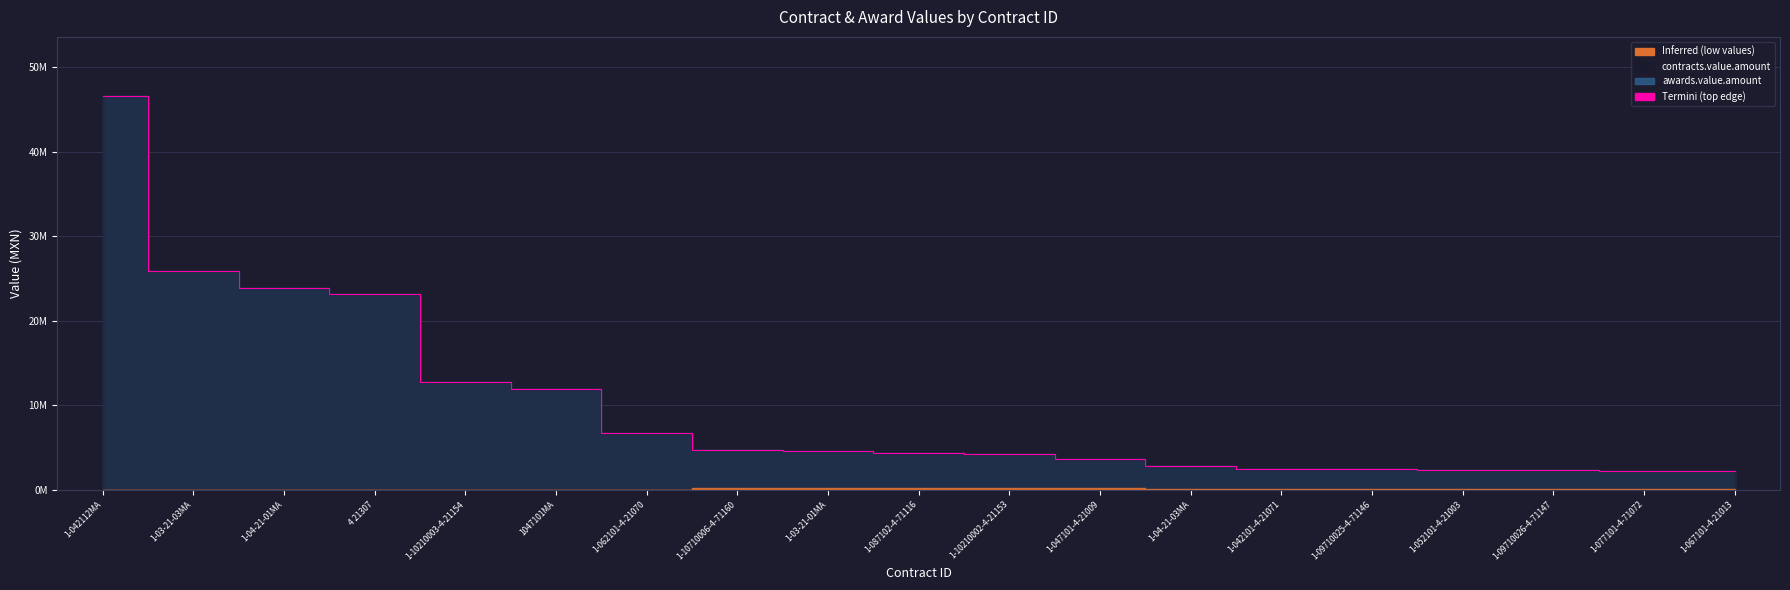

At which label does the data first exceed 4324886?

1-042112MA